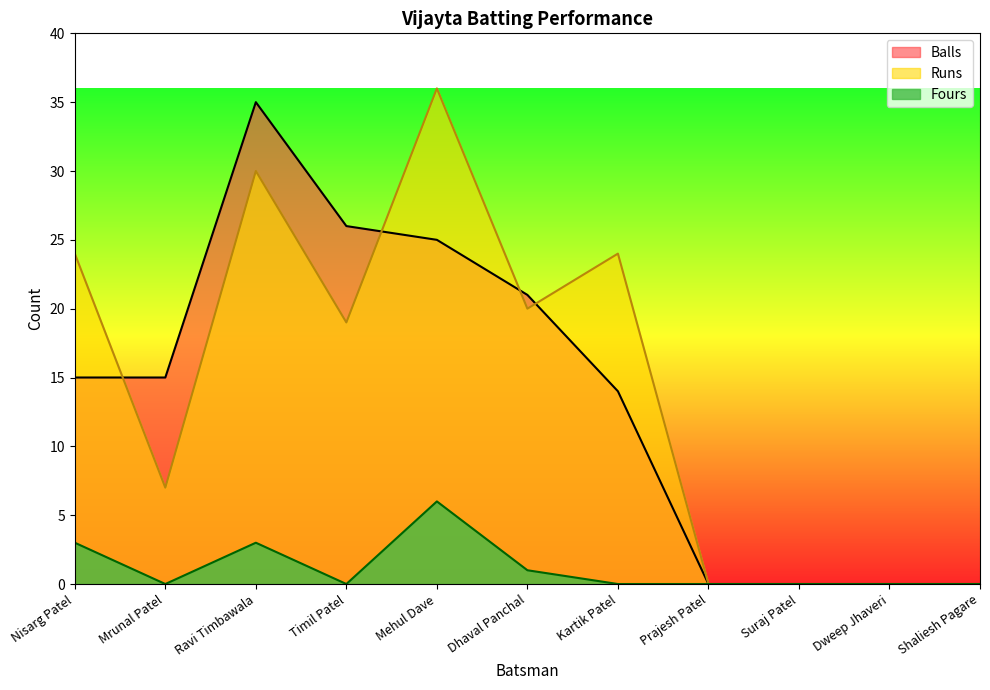

How many categories are shown in the chart?

11